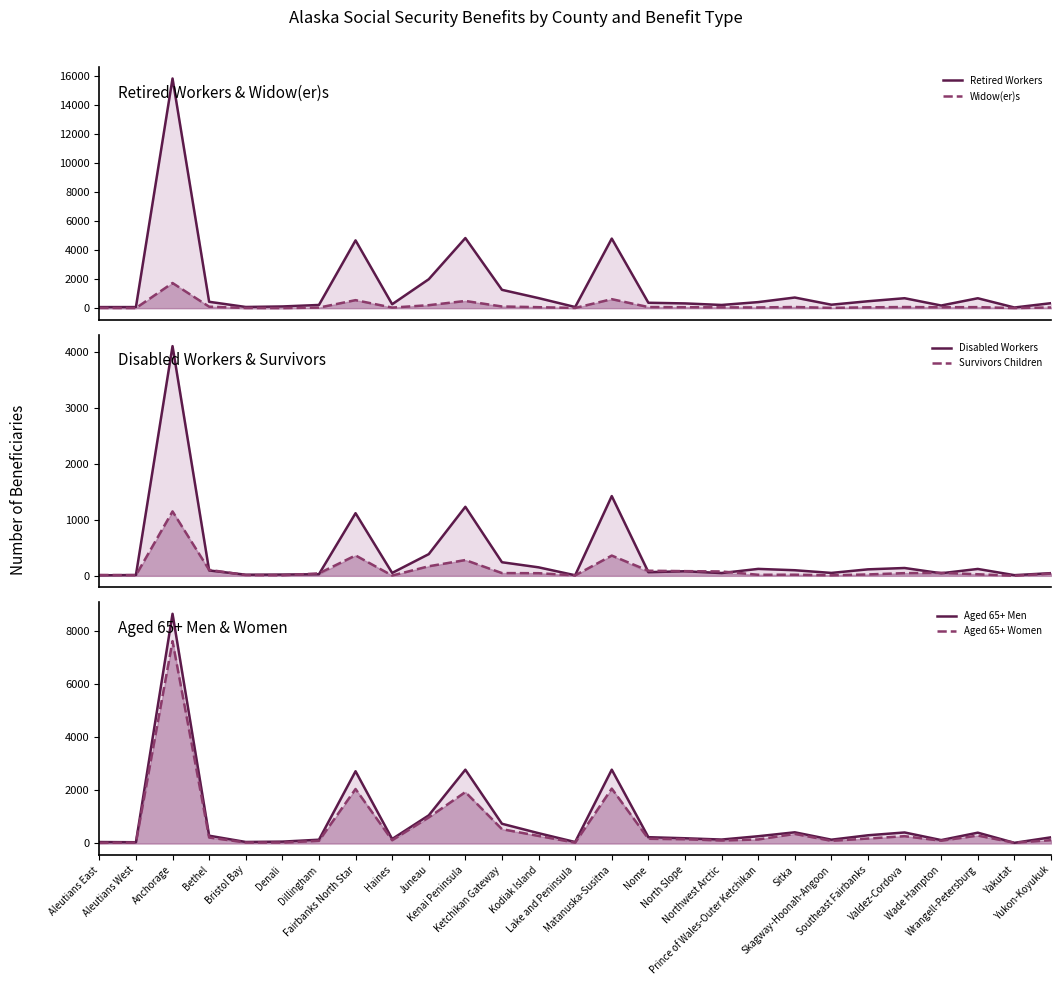

Is the value of Disabled Workers at Bethel greater than the value of Survivors Children at Kodiak Island?

Yes